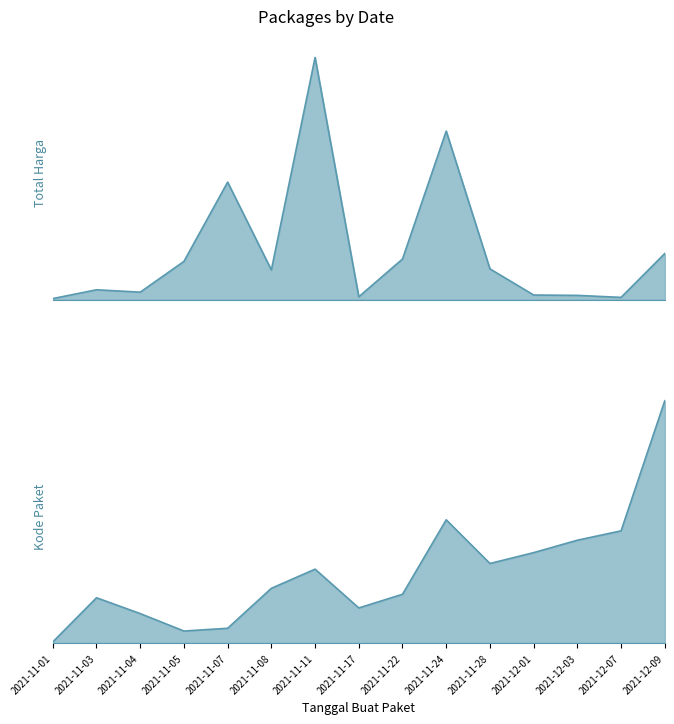

Reading right to left, what are all the values shown in this chart?

Total Harga: 2021-12-09=559971000	2021-12-07=27412000	2021-12-03=51601000	2021-12-01=56152800	2021-11-28=373404000	2021-11-24=2045327100	2021-11-22=493000000	2021-11-17=34292000	2021-11-11=2938963240	2021-11-08=360213000	2021-11-07=1425867900	2021-11-05=464002100	2021-11-04=90672075	2021-11-03=119641270	2021-11-01=12787500
Kode Paket: 2021-12-09=277693	2021-12-07=128516	2021-12-03=117783	2021-12-01=103541	2021-11-28=91101	2021-11-24=141173	2021-11-22=55826	2021-11-17=40112	2021-11-11=84587	2021-11-08=62640	2021-11-07=16823	2021-11-05=13652	2021-11-04=33645	2021-11-03=51809	2021-11-01=1139